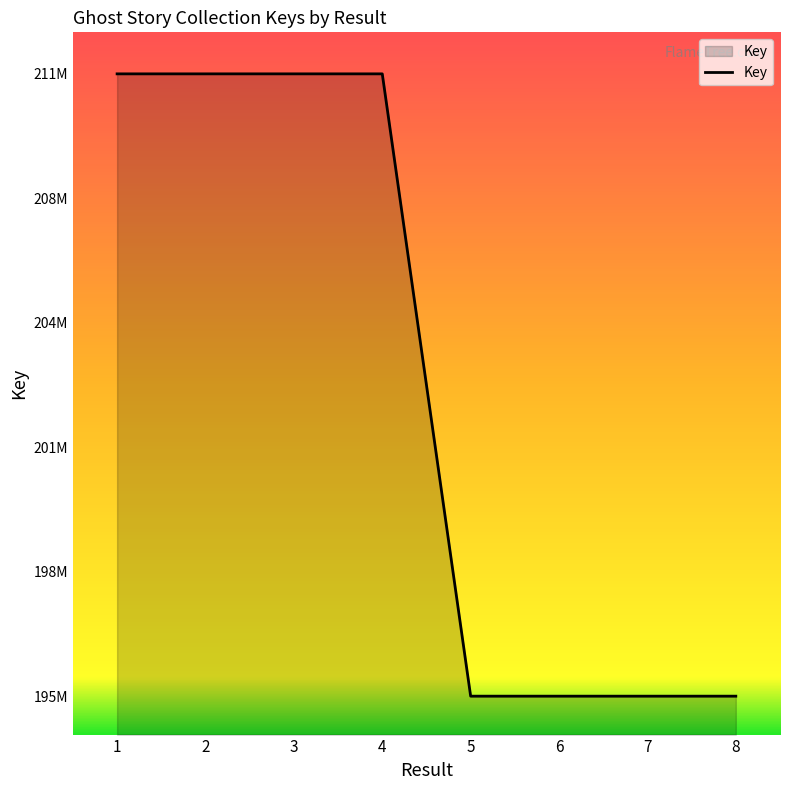

What is the value of the 4th point from the left?

210747295